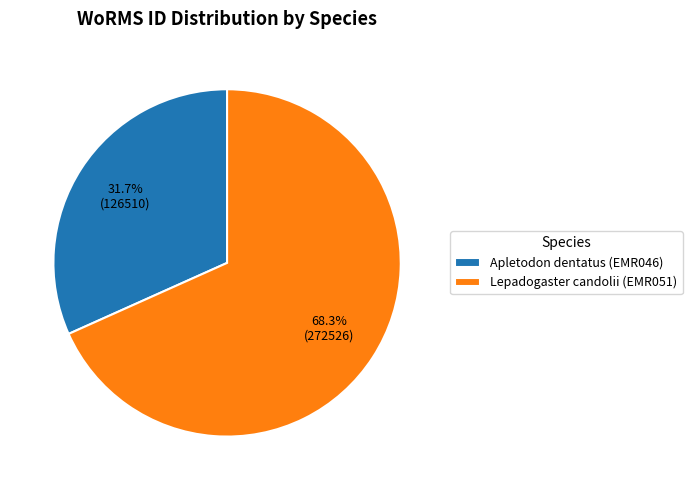

Count the number of slices in the pie.

2